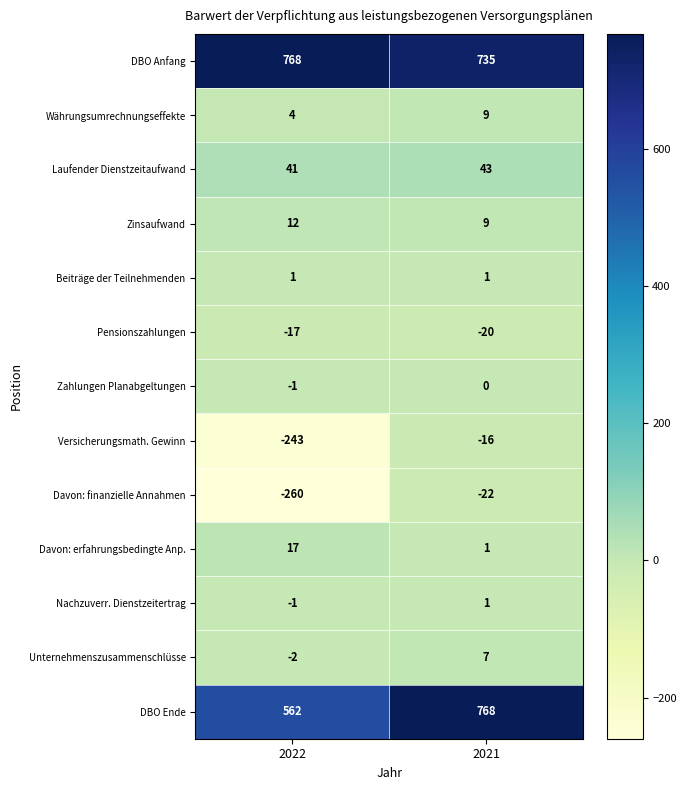

What is the average value of the Pensionszahlungen series?

-18